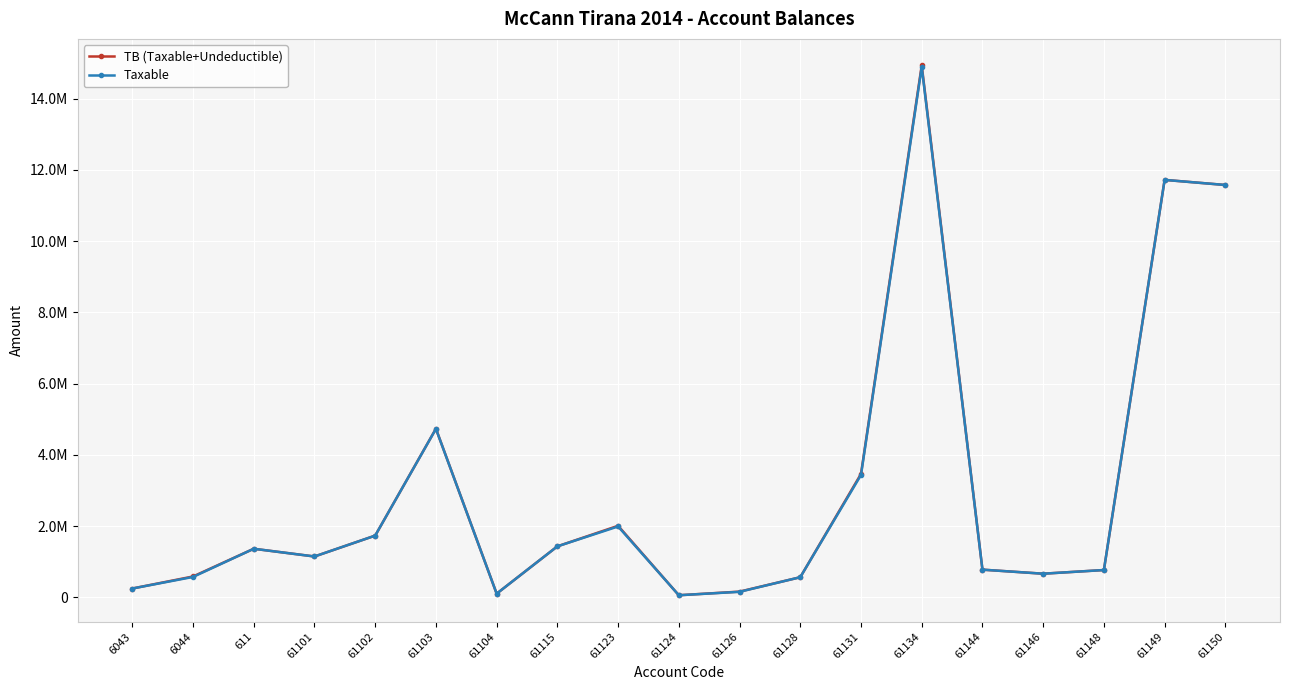

Is this an area chart (filled region under the line)?

No